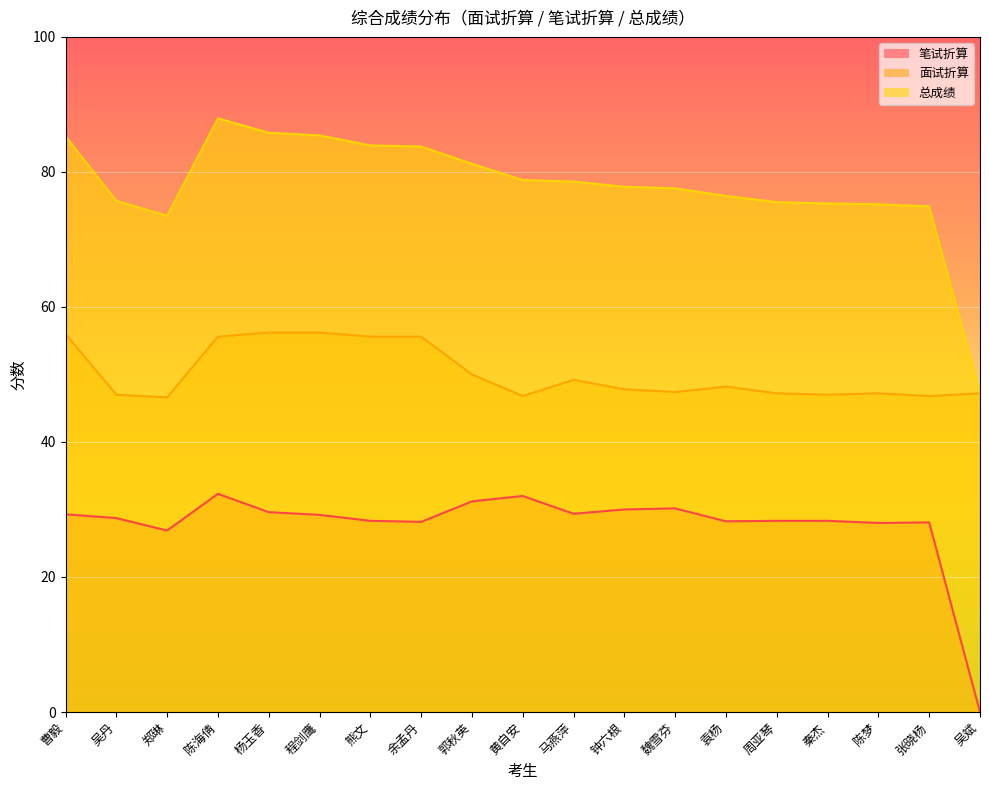

What is the label of the 14th point from the right?

程剑鹰